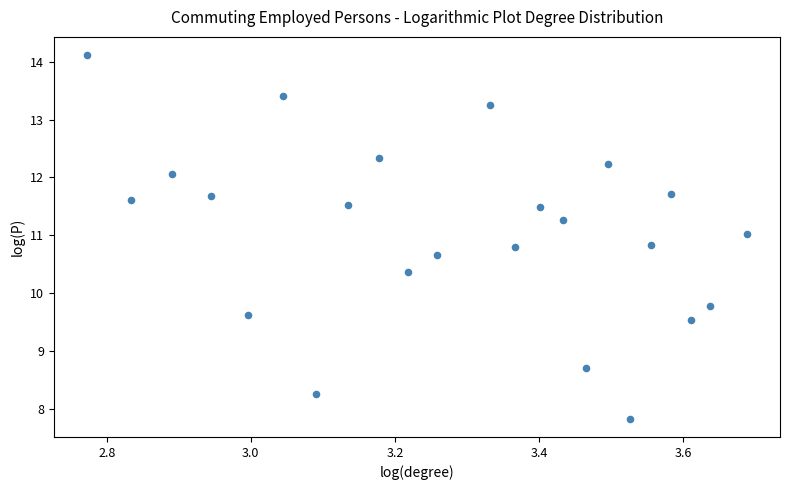

What is the range of X values (max minus min)?

0.9